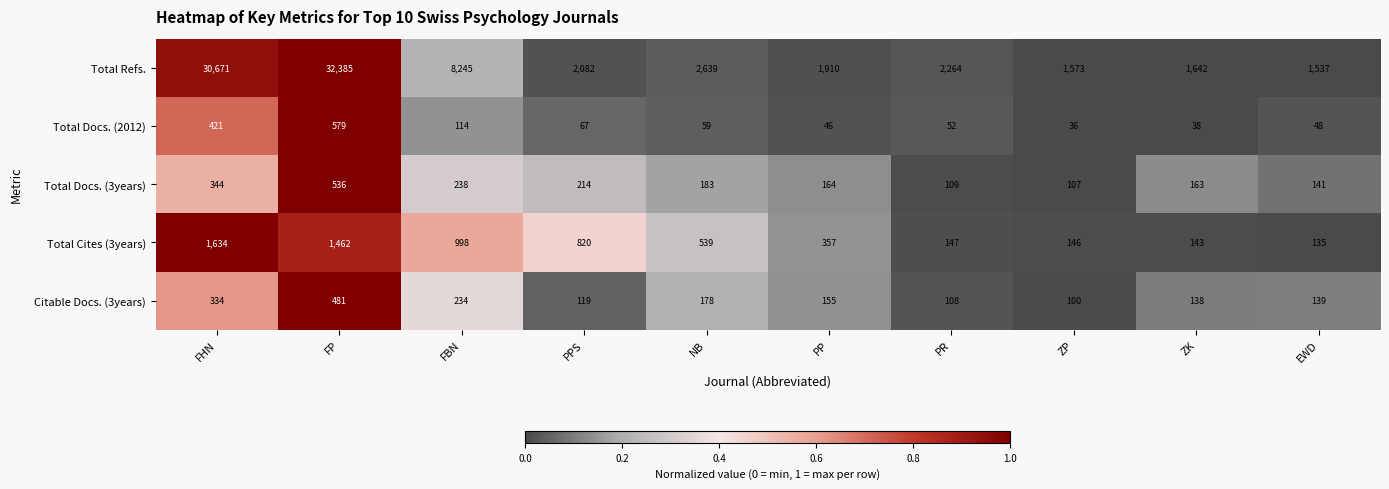

Which category has the highest value across all series?

FP